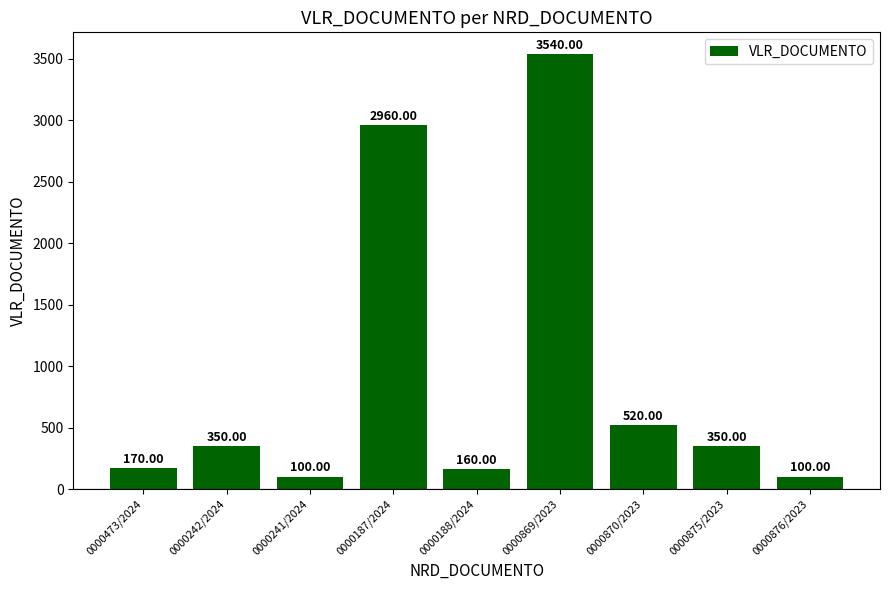

What is the difference between the maximum and minimum values?

3440